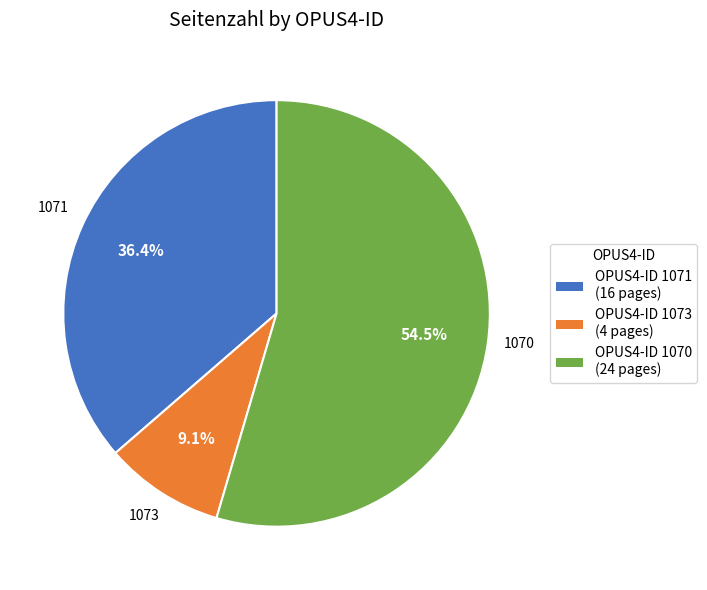

What percentage is the 1073 slice, to the nearest percent?

9%